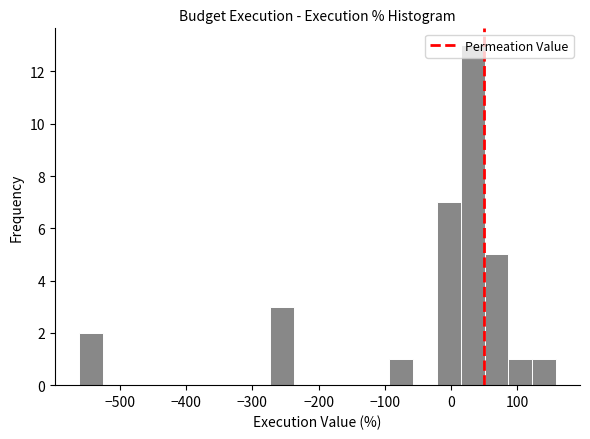

Around what value on the x-axis is the tallest bar? Give the approximate position of its centre, as read against the axis.

30